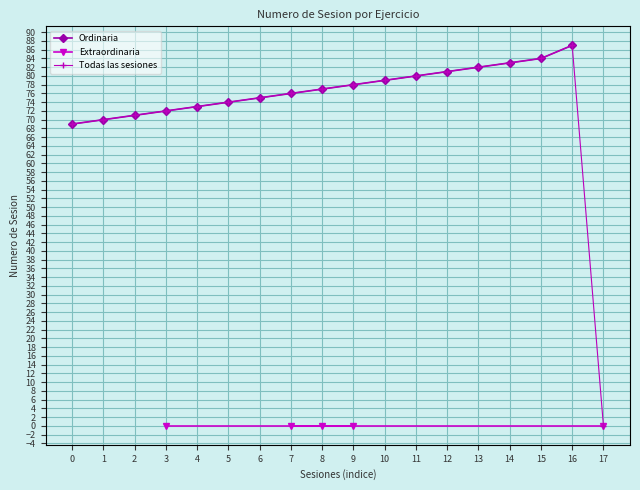

What is the value of the Ordinaria point at the 11th from the left?

79